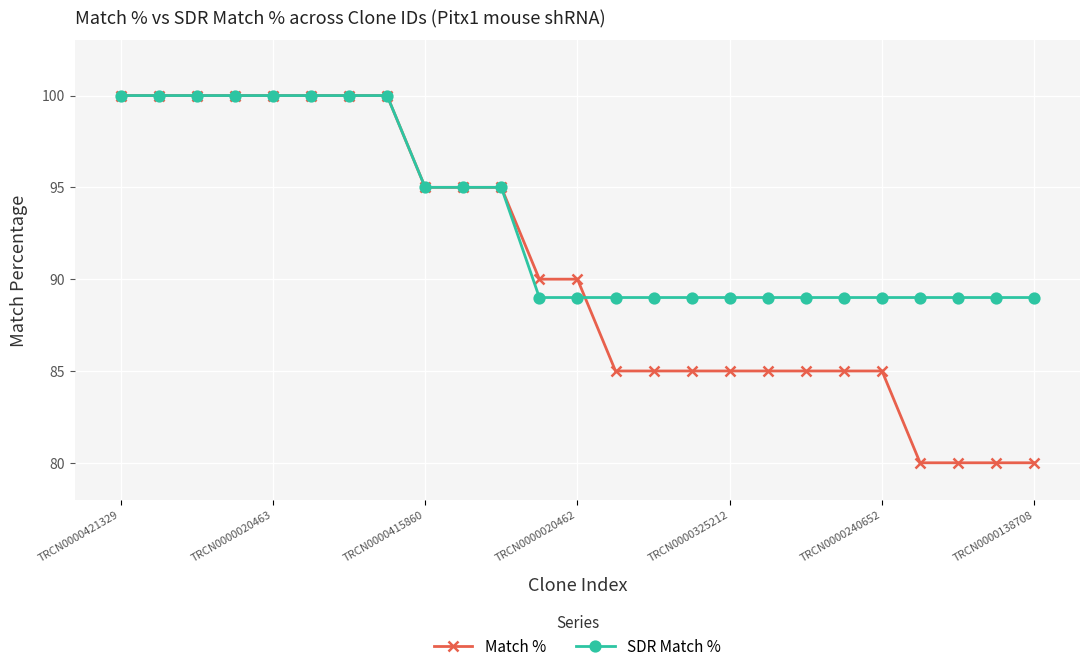

At how many categories does at least one series exceed 98?

8